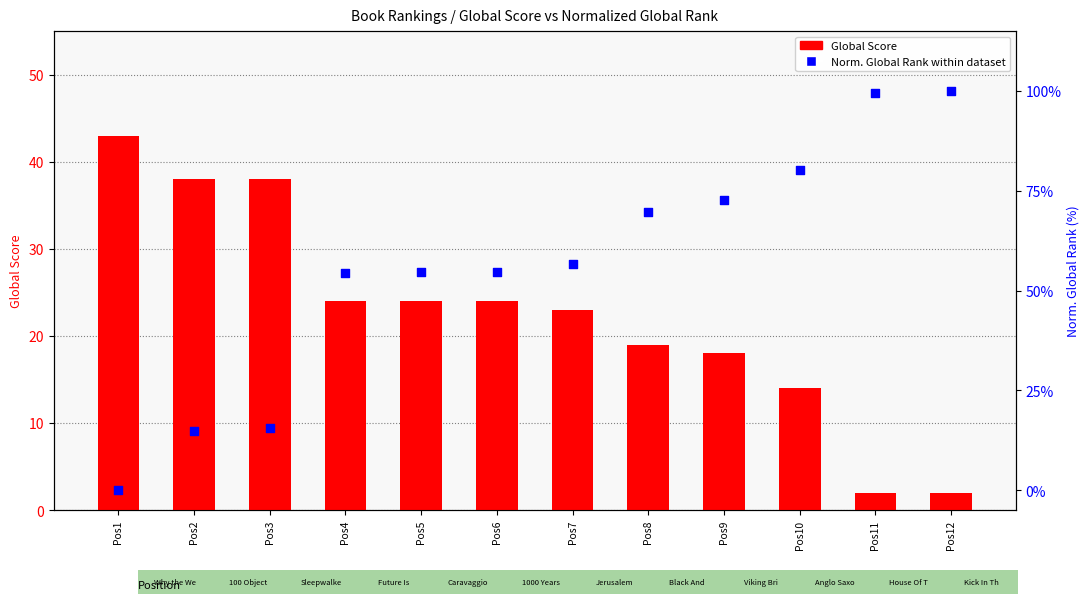

Is the value of Global Score at Pos9 greater than the value of Norm. Global Rank (0–100) at Pos9?

No